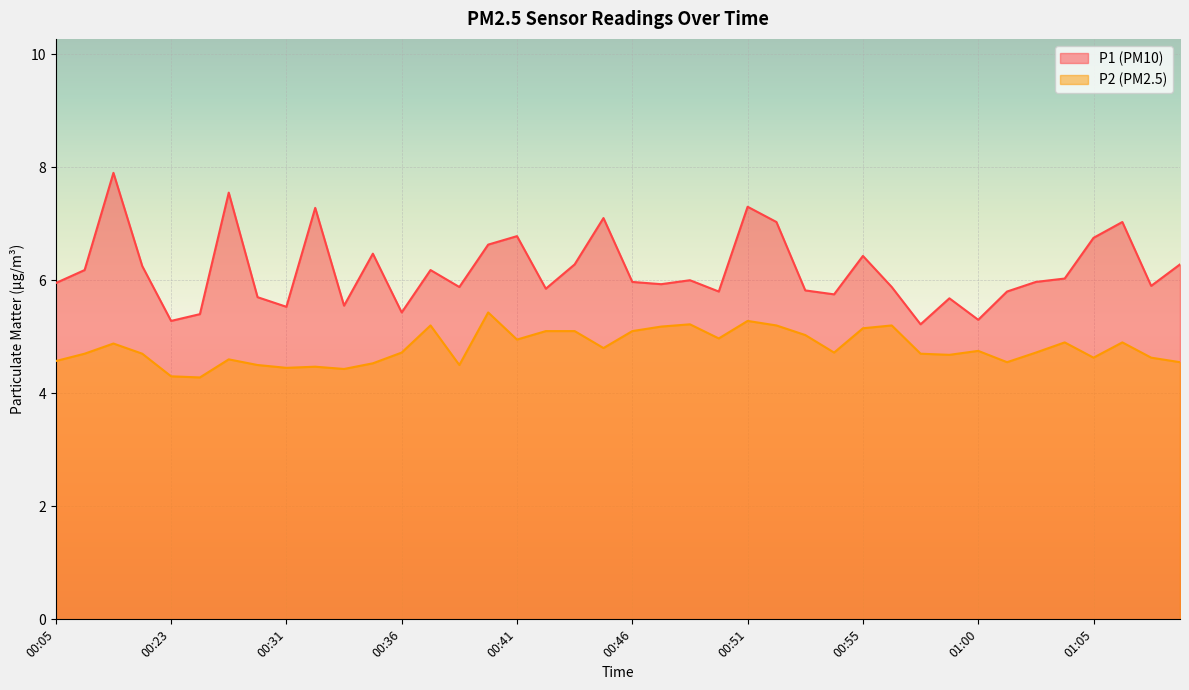

At how many categories does at least one series exceed 7?

7